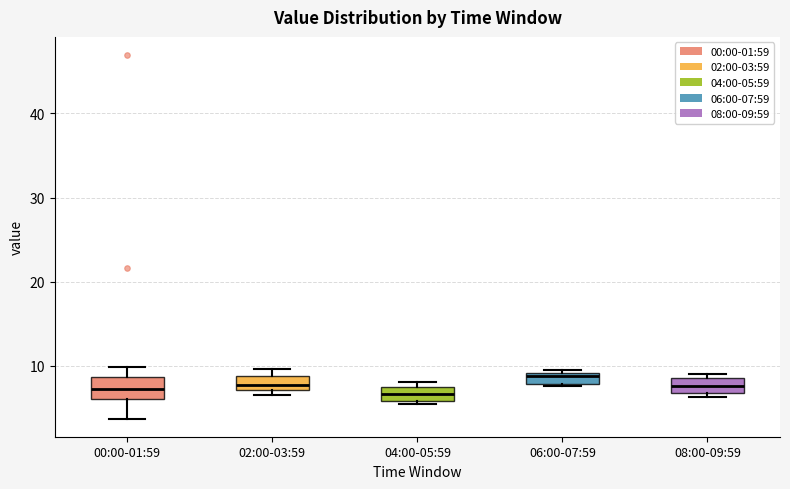

Where is the lower edge of the box for 04:00-05:59 on the y-axis? The values are not printed on the chart, so give them approximately, as read against the axis.

6